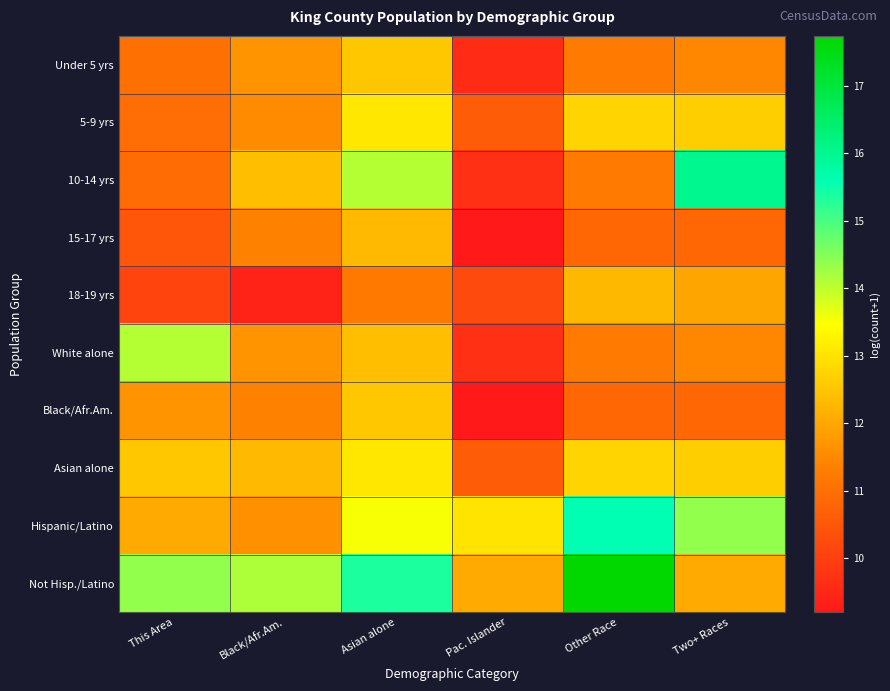

Reading left to right, list all the values displayed in this chart.

Under 5 yrs: This Area=11.0	Black/Afr.Am.=11.7	Asian alone=12.5	Pac. Islander=9.6	Other Race=11.2	Two+ Races=11.5
5-9 yrs: This Area=11.0	Black/Afr.Am.=11.6	Asian alone=13.1	Pac. Islander=10.6	Other Race=12.8	Two+ Races=12.7
10-14 yrs: This Area=10.9	Black/Afr.Am.=12.4	Asian alone=14.1	Pac. Islander=9.7	Other Race=11.2	Two+ Races=16.0
15-17 yrs: This Area=10.5	Black/Afr.Am.=11.4	Asian alone=12.3	Pac. Islander=9.2	Other Race=10.8	Two+ Races=10.9
18-19 yrs: This Area=10.1	Black/Afr.Am.=9.4	Asian alone=11.2	Pac. Islander=10.2	Other Race=12.3	Two+ Races=12.0
White alone: This Area=14.1	Black/Afr.Am.=11.7	Asian alone=12.4	Pac. Islander=9.7	Other Race=11.2	Two+ Races=11.5
Black/Afr.Am.: This Area=11.7	Black/Afr.Am.=11.4	Asian alone=12.5	Pac. Islander=9.2	Other Race=10.8	Two+ Races=10.9
Asian alone: This Area=12.5	Black/Afr.Am.=12.3	Asian alone=13.1	Pac. Islander=10.6	Other Race=12.8	Two+ Races=12.7
Hispanic/Latino: This Area=12.1	Black/Afr.Am.=11.6	Asian alone=13.5	Pac. Islander=13.0	Other Race=15.6	Two+ Races=14.4
Not Hisp./Latino: This Area=14.4	Black/Afr.Am.=14.2	Asian alone=15.4	Pac. Islander=12.1	Other Race=17.7	Two+ Races=12.1